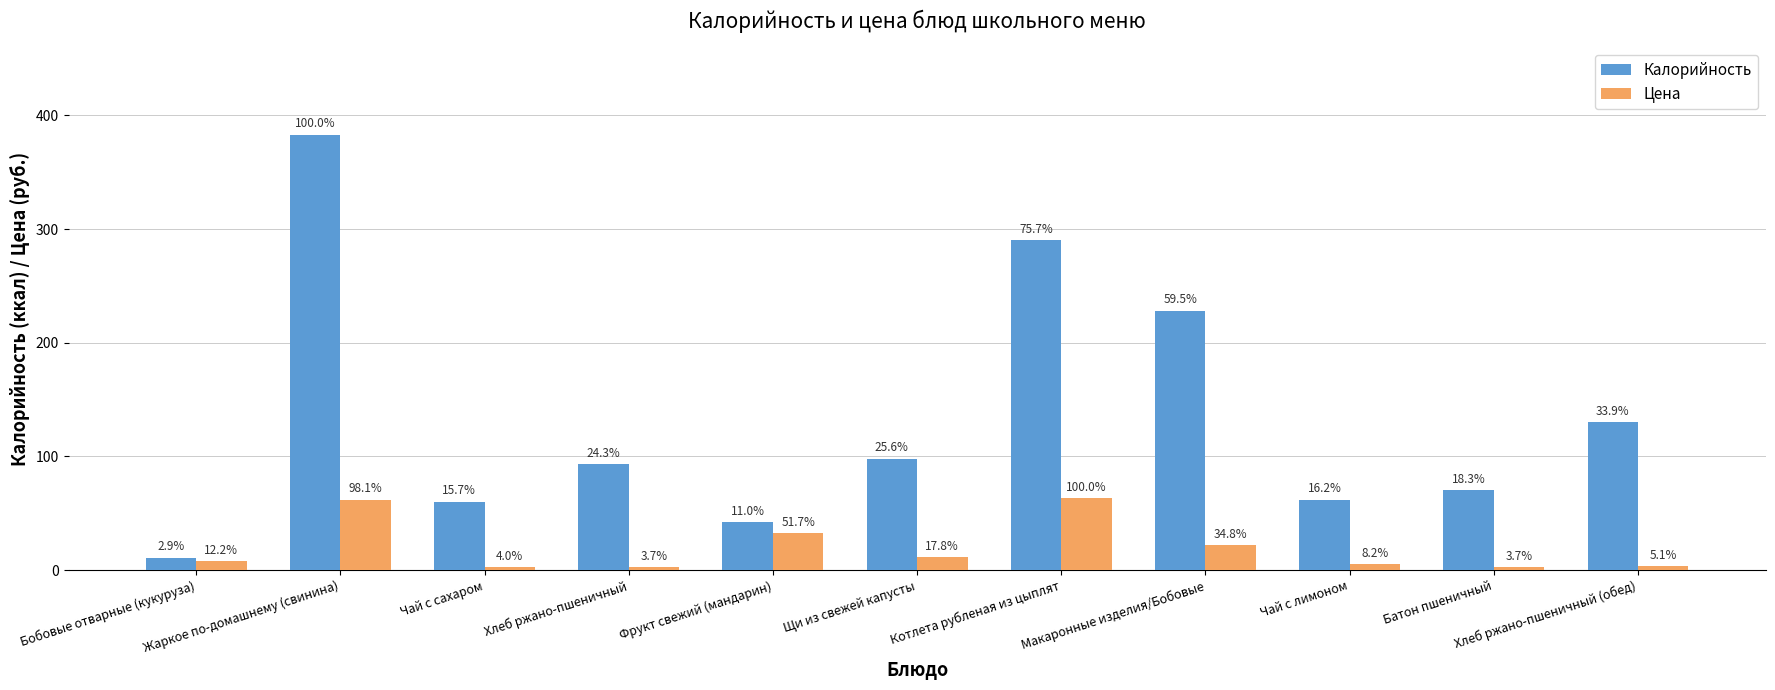

The Калорийность series shows 130.0 at Хлеб ржано-пшеничный (обед). True or false?

True